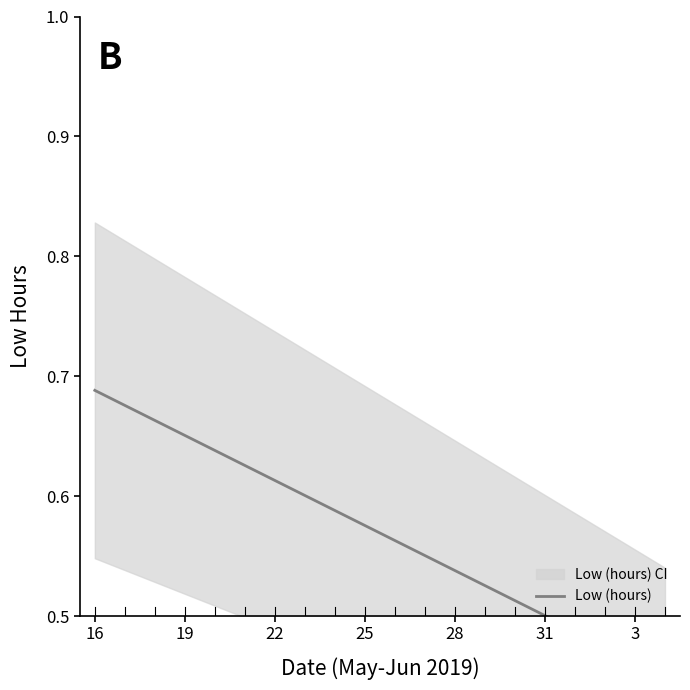

How many distinct data groups are displayed?

1